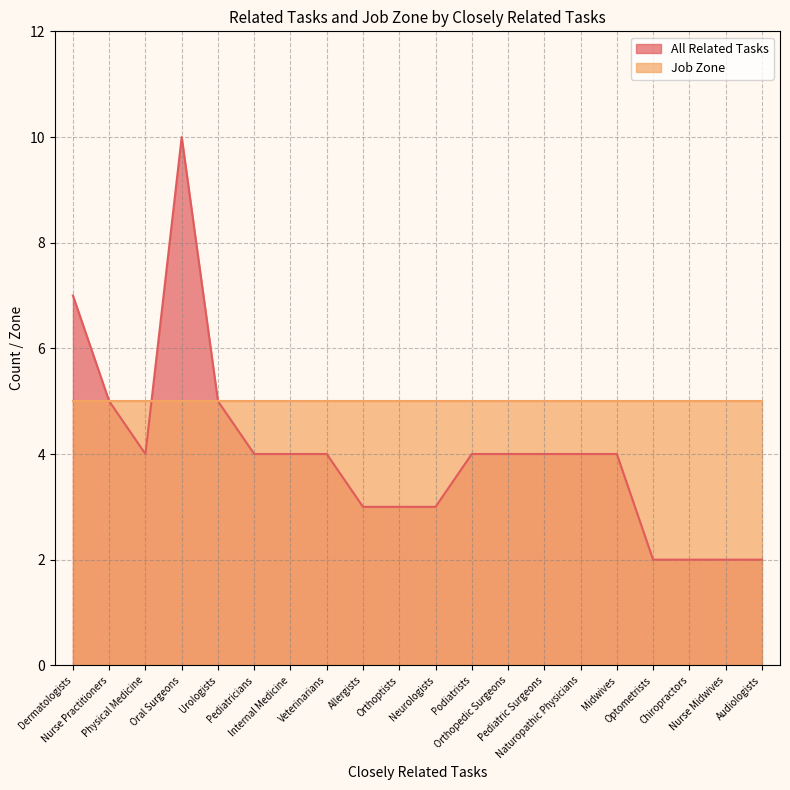

Where does the data first go above 4?

Dermatologists